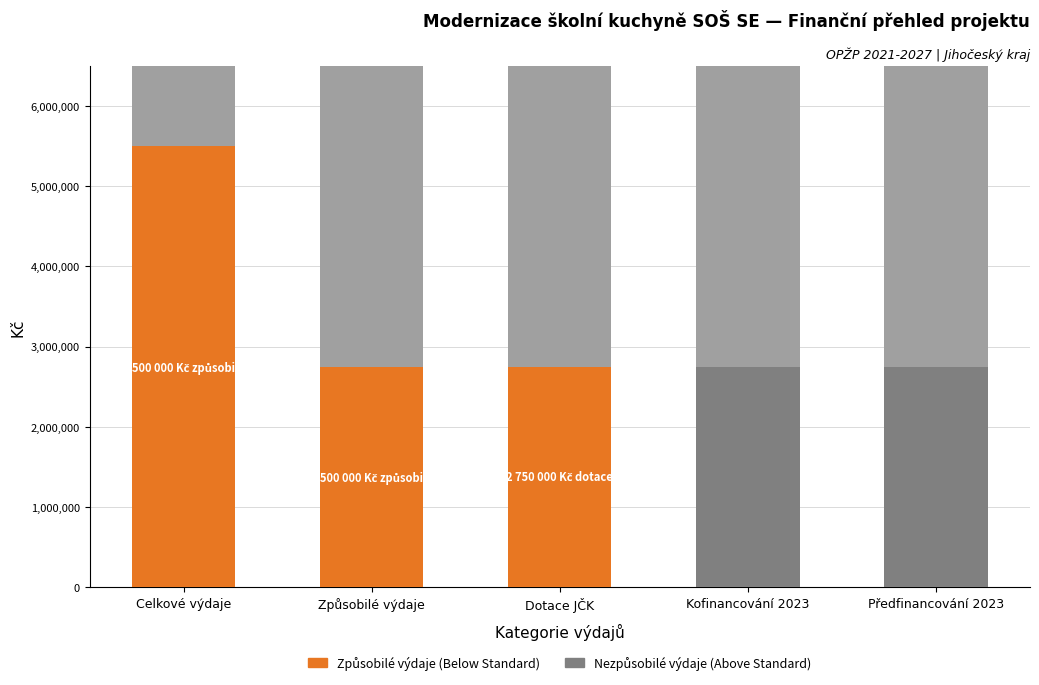

What is the average value of the Nezpůsobilé výdaje (nad standardem) series?

1100000